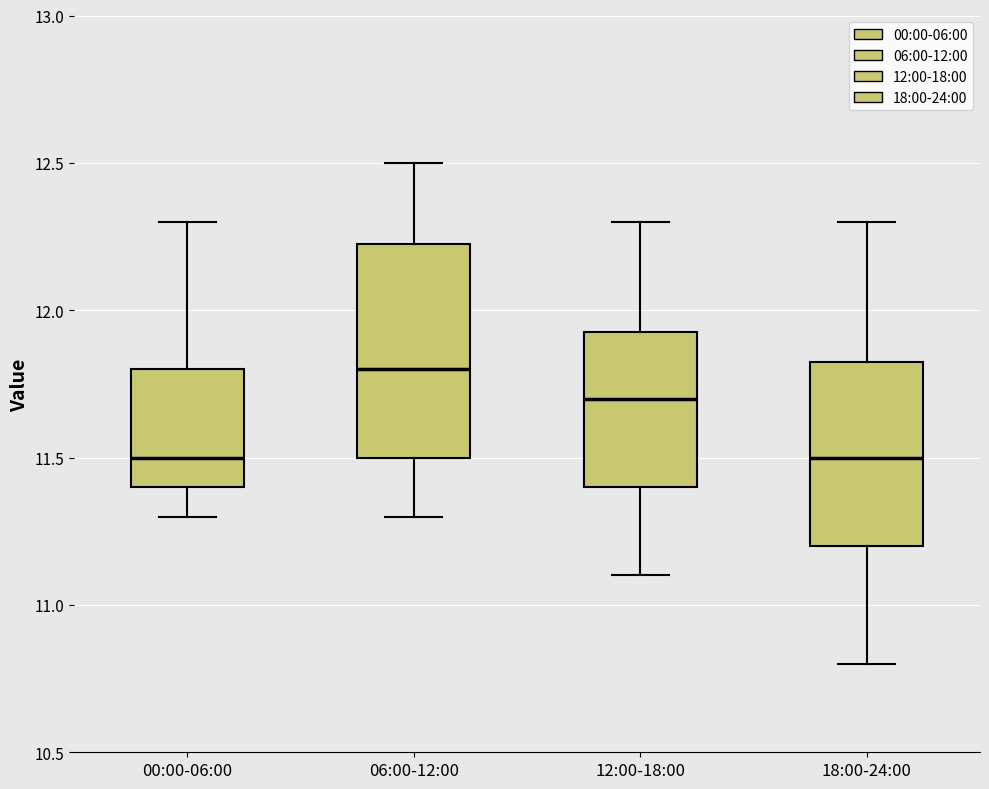

Where does the upper whisker of the box for 18:00-24:00 end on the y-axis? The values are not printed on the chart, so give them approximately, as read against the axis.

12.30